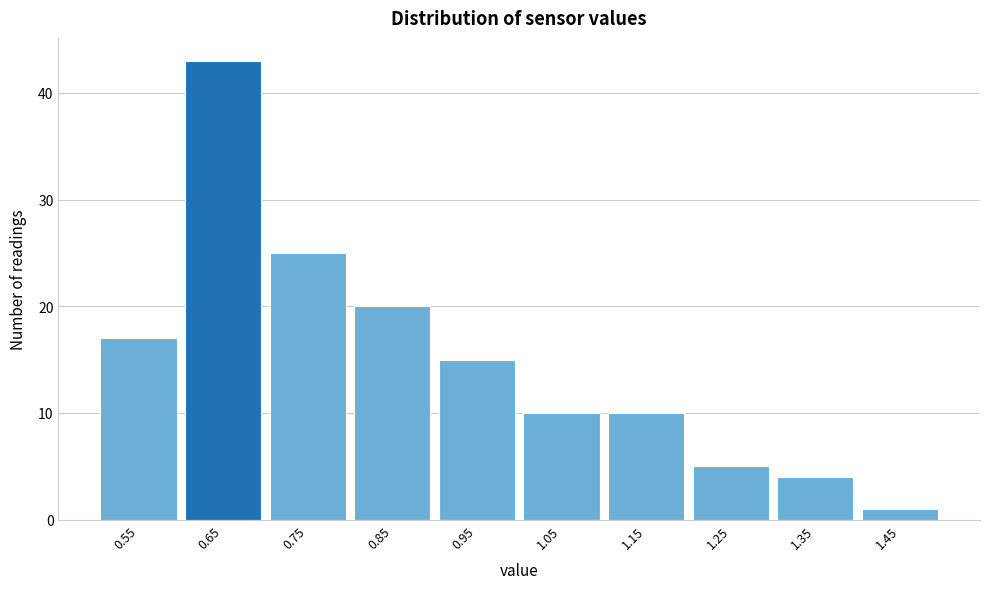

Reading right to left, transcribe all the data shown in this chart.

1	4	5	10	10	15	20	25	43	17